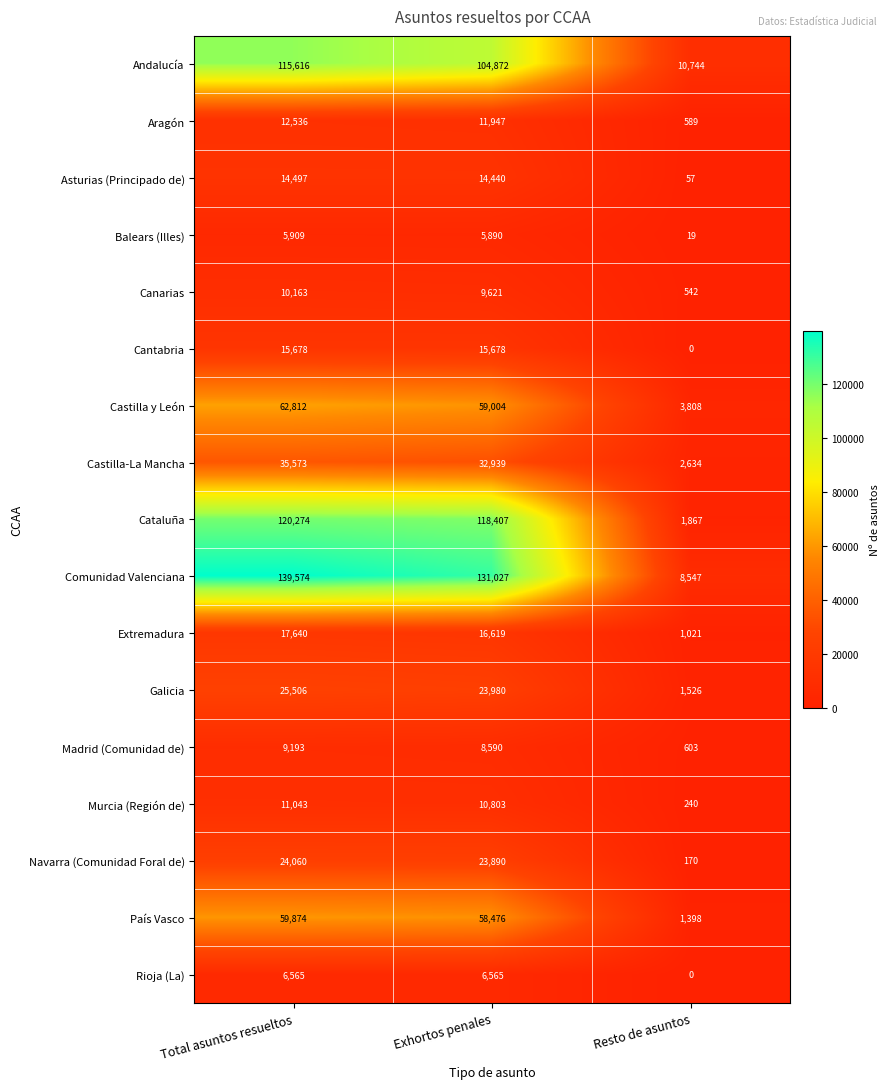

What value does the Asturias (Principado de) series have at Resto de asuntos, to the nearest 100?

100